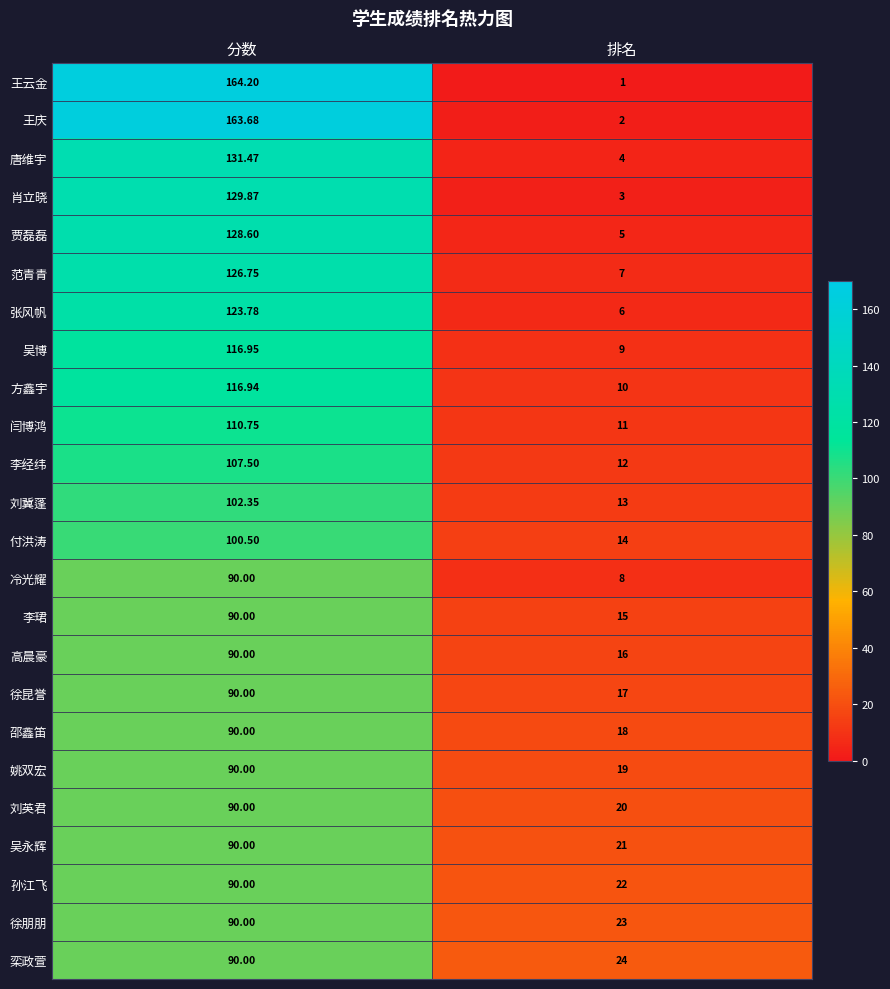

Which series has the largest range (max minus min)?

王云金